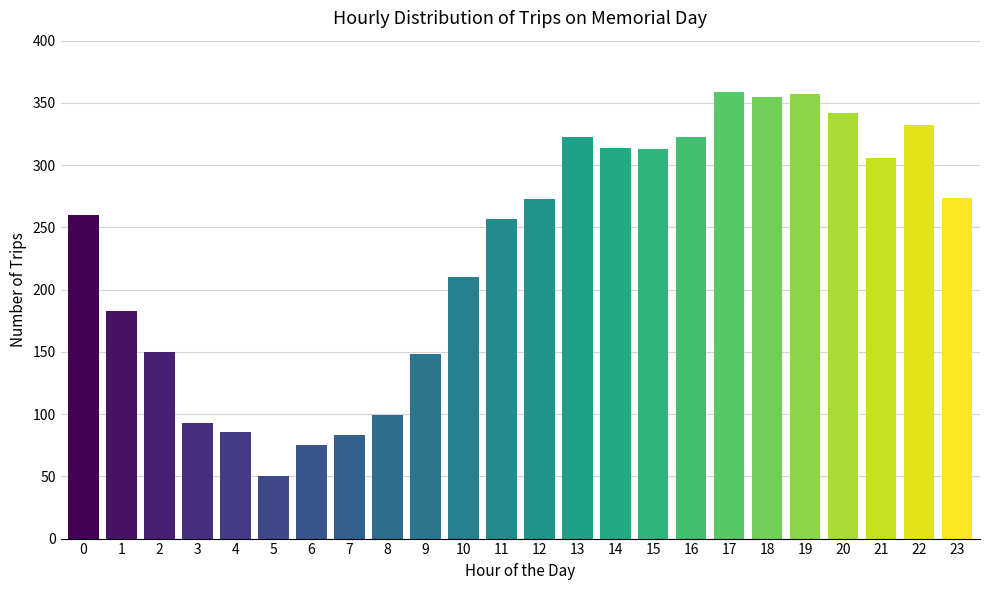

Is it true that the value at 22 is 152?

False